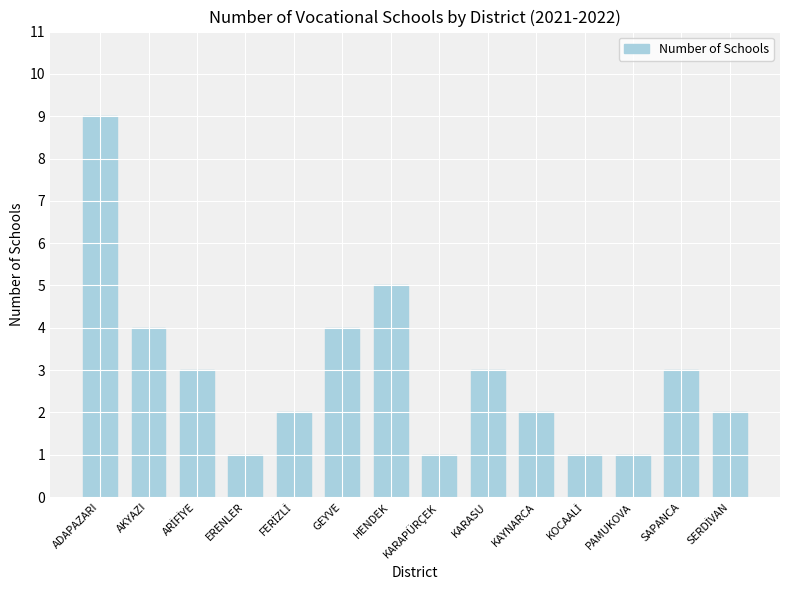

Approximately how many times larger is the value at KARAPÜRÇEK compared to ADAPAZARI?

0.1